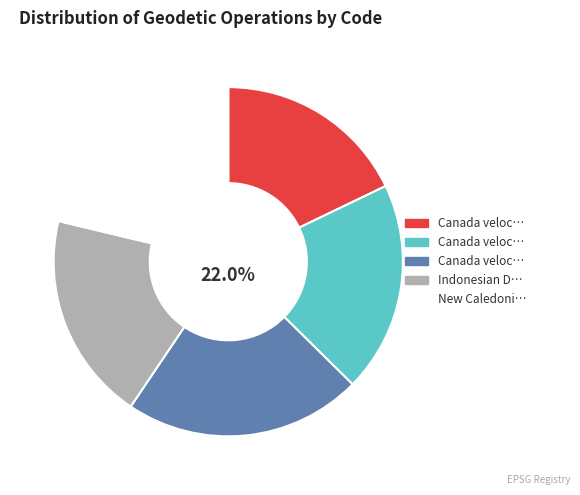

Does any single category account for the majority?

No